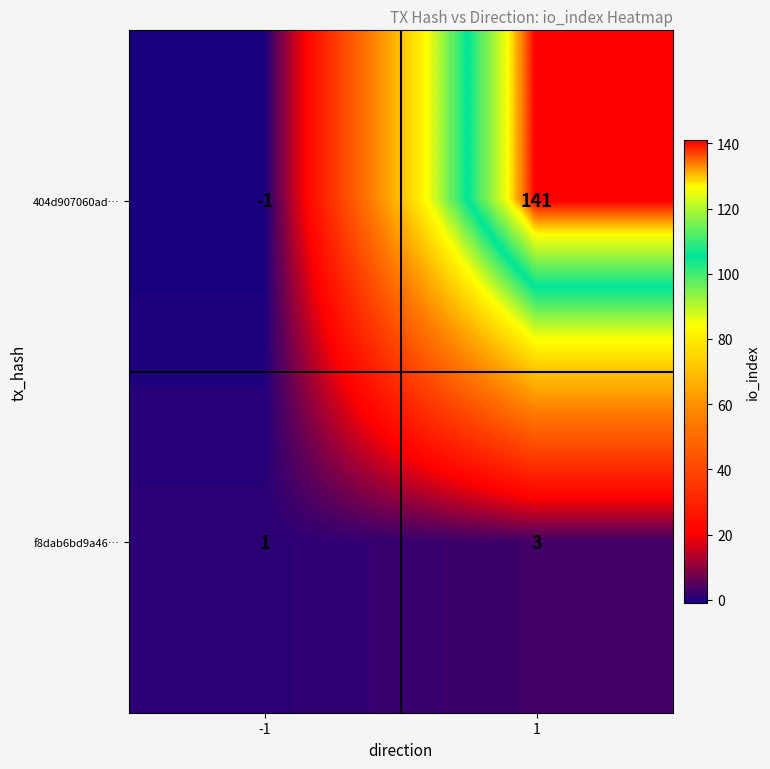

Which series has the largest total across all categories?

404d907060ad…